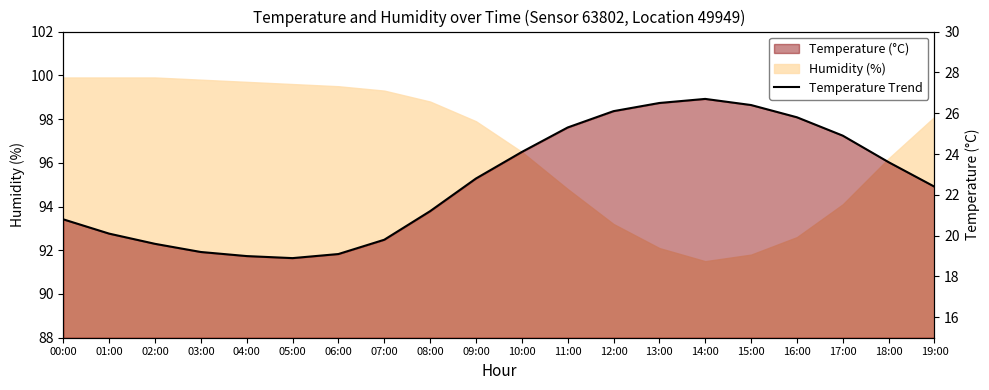

How many values are below 22?

9